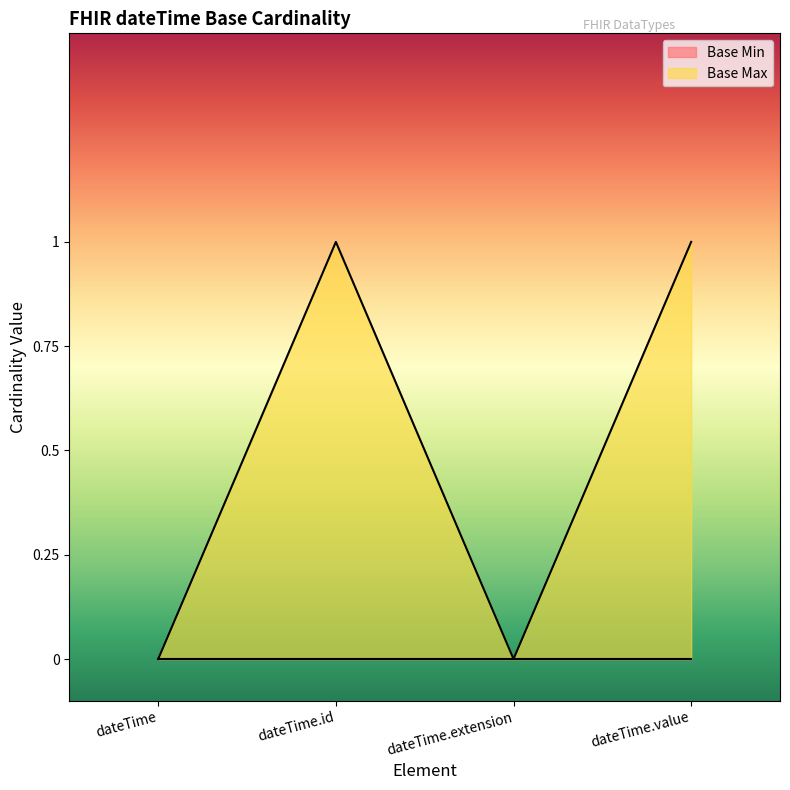

What position from the right is dateTime?

4